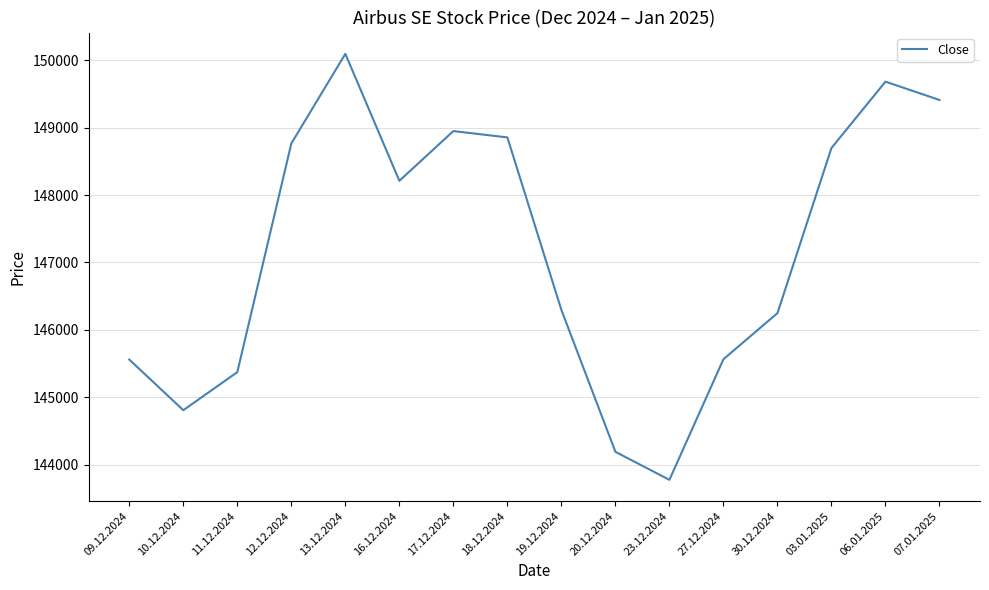

The value at 03.01.2025 is 148700. True or false?

True